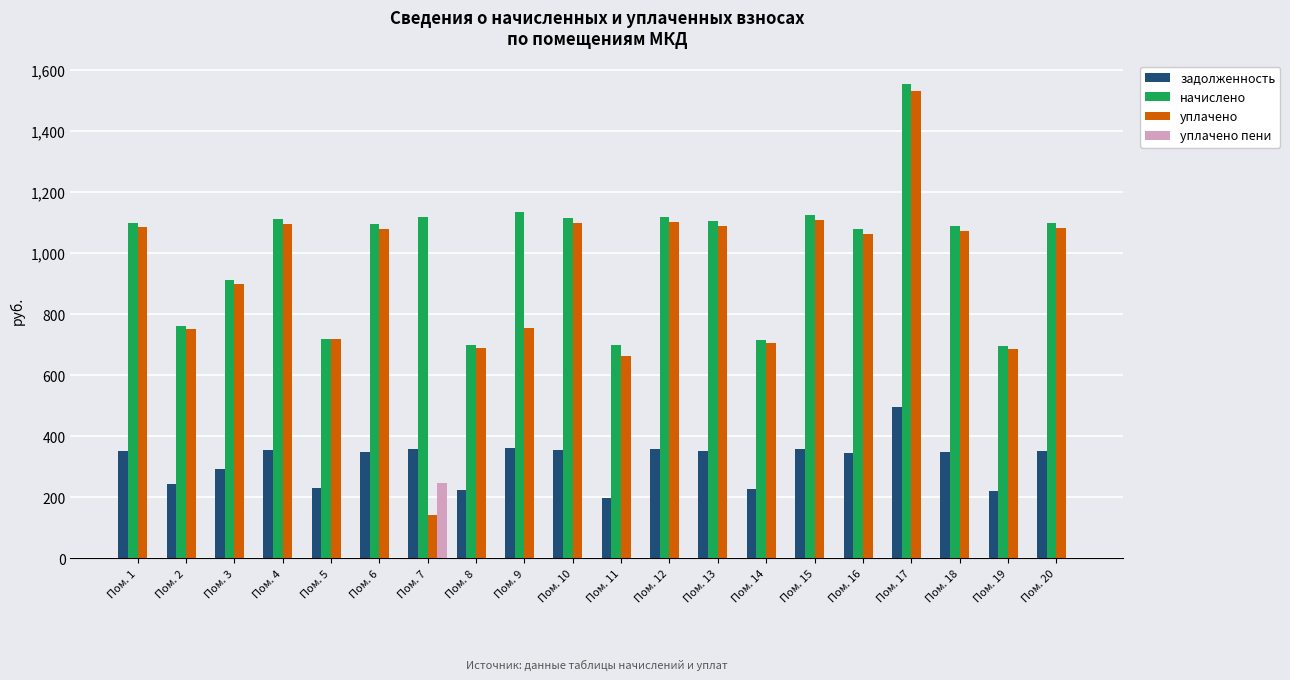

Does the chart contain stacked bars?

No